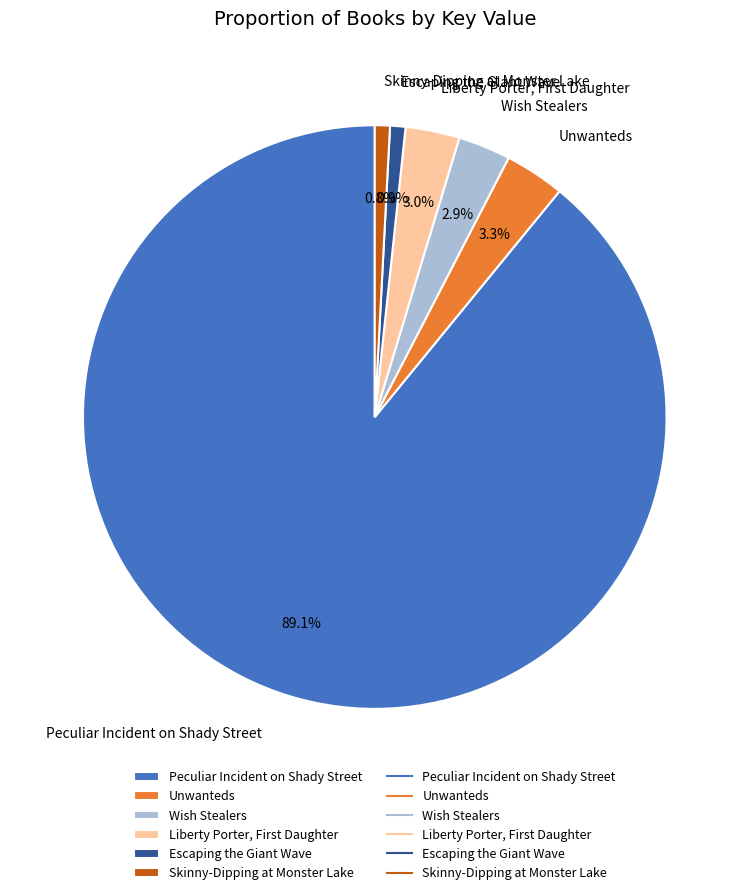

Which has a higher value, Escaping the Giant Wave or Peculiar Incident on Shady Street?

Peculiar Incident on Shady Street